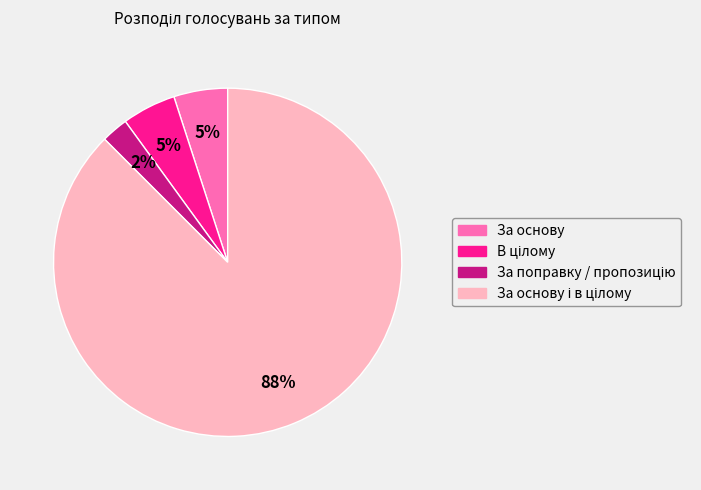

To the nearest percent, what is the average slice percentage?

25%